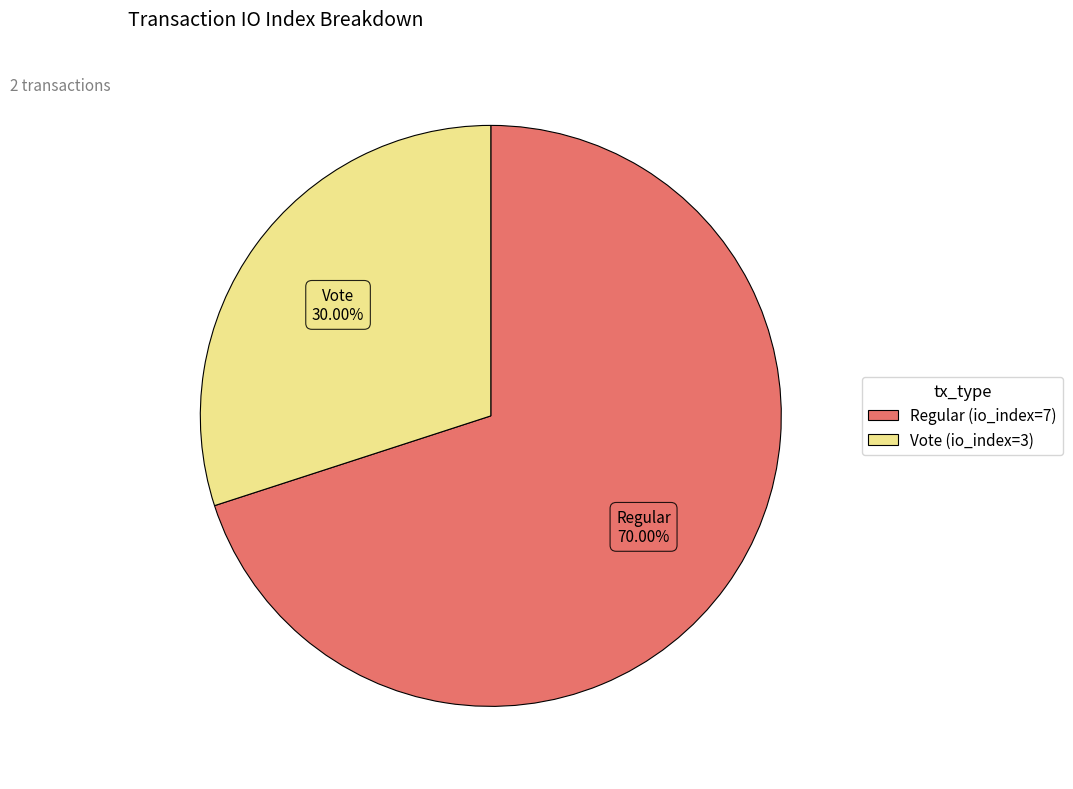

Which category has the smallest portion of the pie?

Vote (io_index=3)